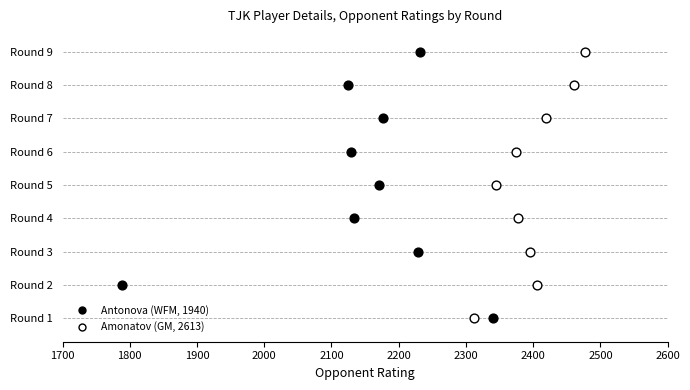

What are all the series names shown in the legend?

Antonova (WFM, 1940), Amonatov (GM, 2613)